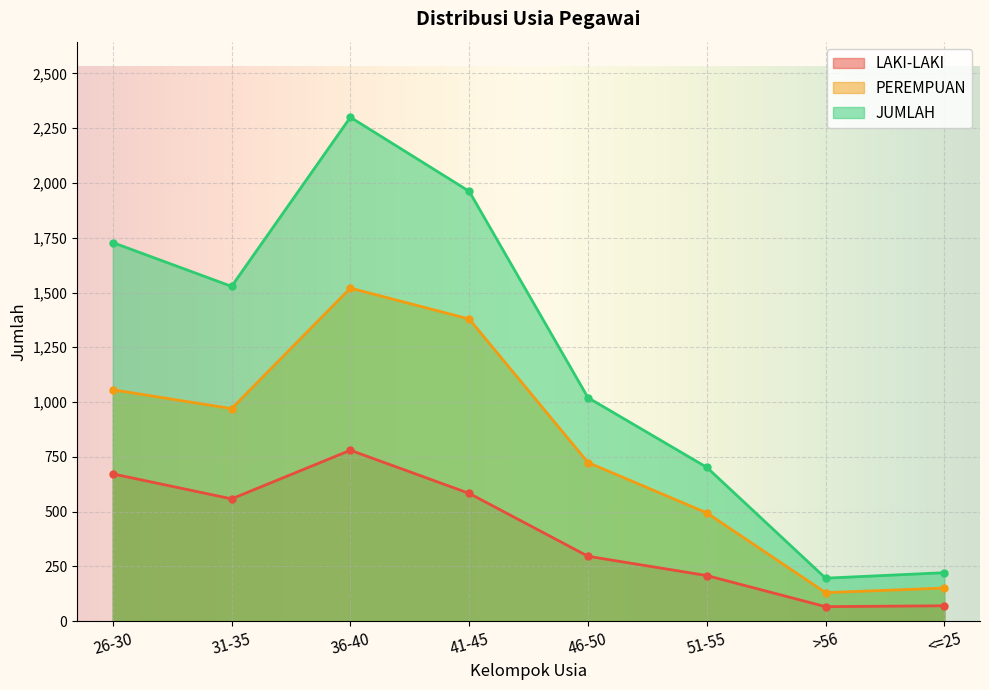

What is the label of the 4th point from the left?

41-45